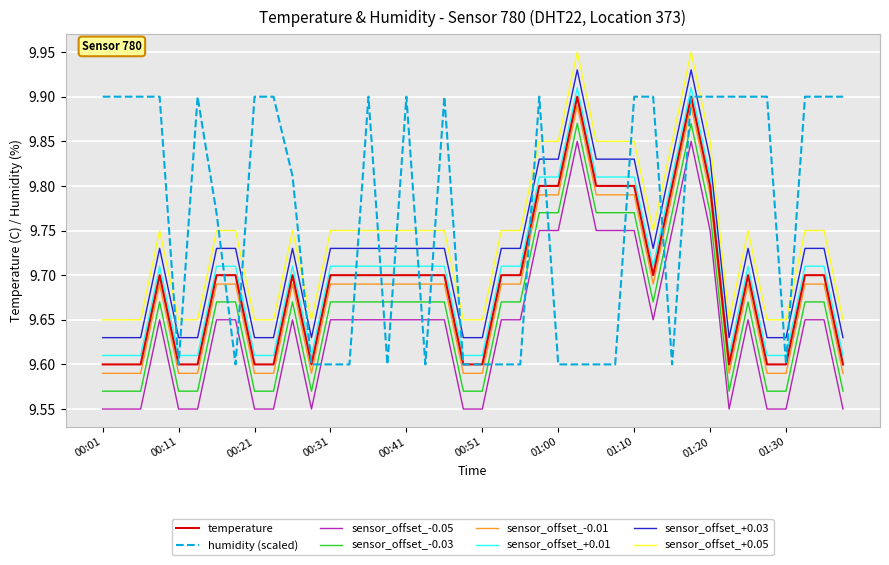

True or false: sensor_offset_-0.03 and sensor_offset_-0.05 cross at least once.

False